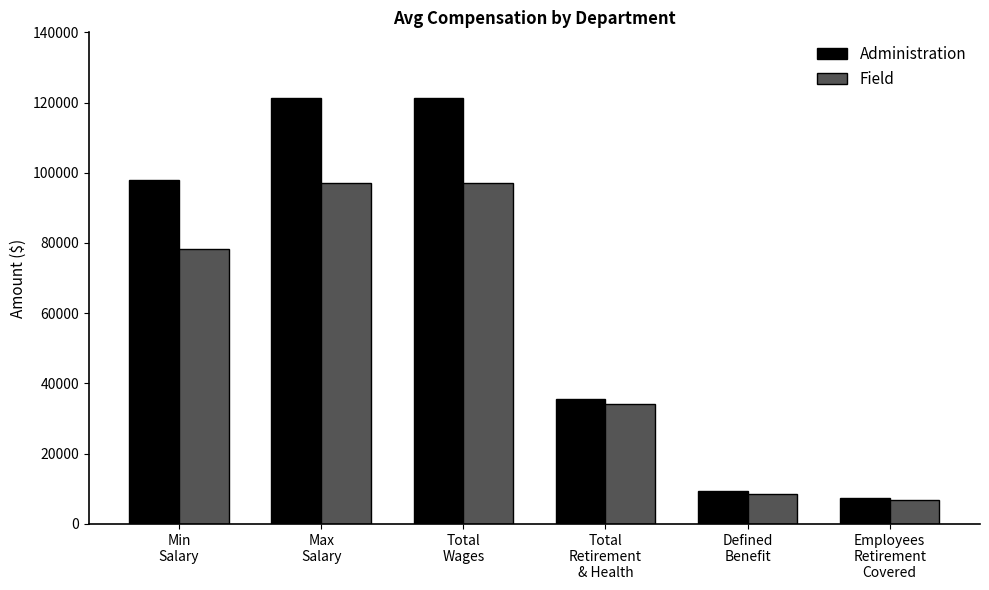

The value of Administration at Total
Wages is 75068. True or false?

False